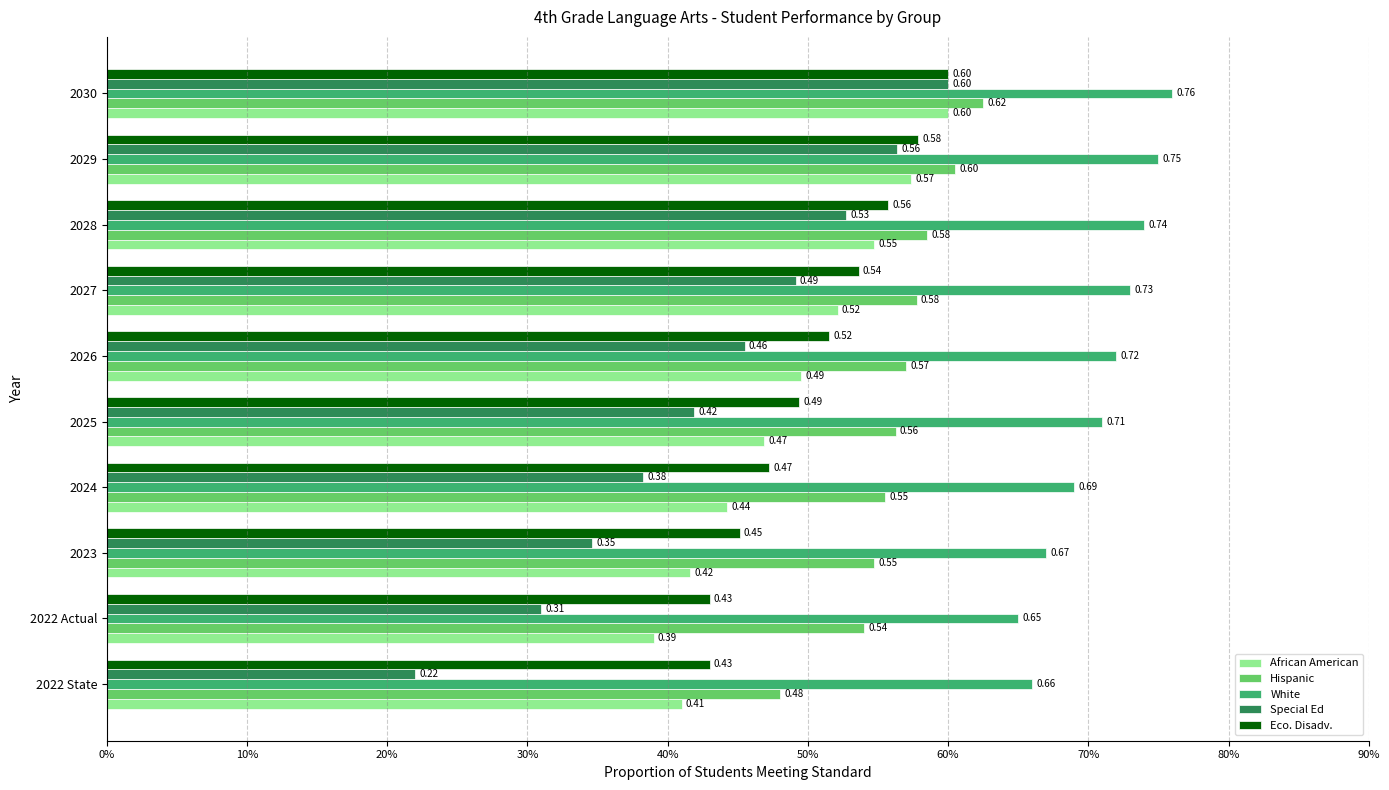

Reading right to left, what are all the values shown in this chart?

African American: 90%=0.6	80%=0.6	70%=0.5	60%=0.5	50%=0.5	40%=0.5	30%=0.4	20%=0.4	10%=0.4	0%=0.4
Hispanic: 90%=0.6	80%=0.6	70%=0.6	60%=0.6	50%=0.6	40%=0.6	30%=0.6	20%=0.5	10%=0.5	0%=0.5
White: 90%=0.8	80%=0.8	70%=0.7	60%=0.7	50%=0.7	40%=0.7	30%=0.7	20%=0.7	10%=0.7	0%=0.7
Special Ed: 90%=0.6	80%=0.6	70%=0.5	60%=0.5	50%=0.5	40%=0.4	30%=0.4	20%=0.3	10%=0.3	0%=0.2
Eco. Disadv.: 90%=0.6	80%=0.6	70%=0.6	60%=0.5	50%=0.5	40%=0.5	30%=0.5	20%=0.5	10%=0.4	0%=0.4